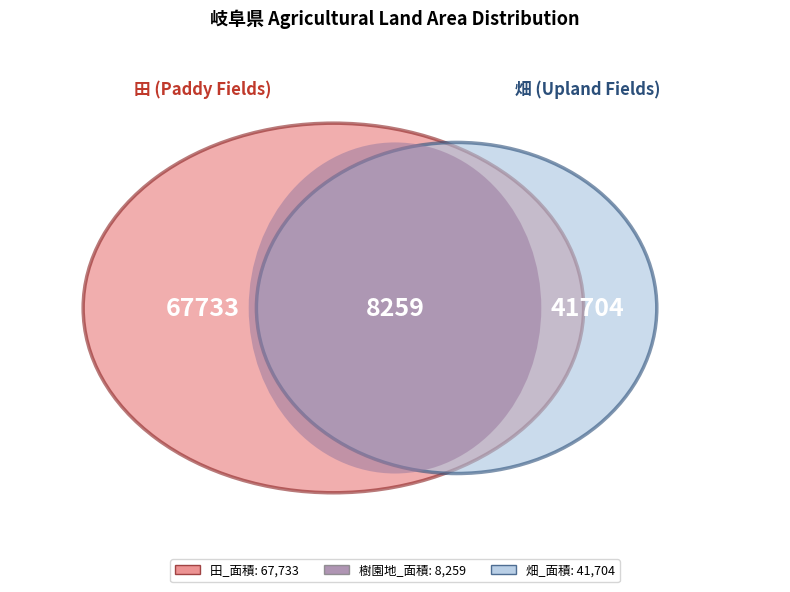

Is it true that 畑（樹園地を除く）_面積 is 29% of the pie?

False